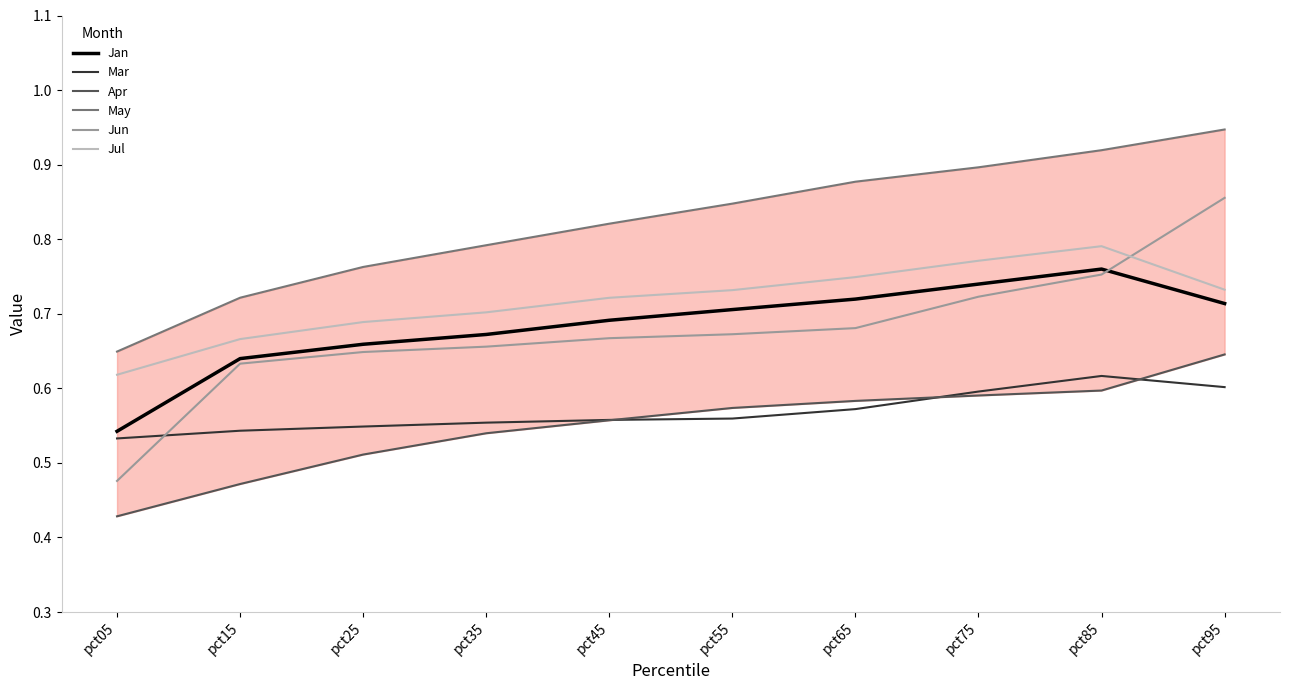

What is the average value of the Jul series?

0.7